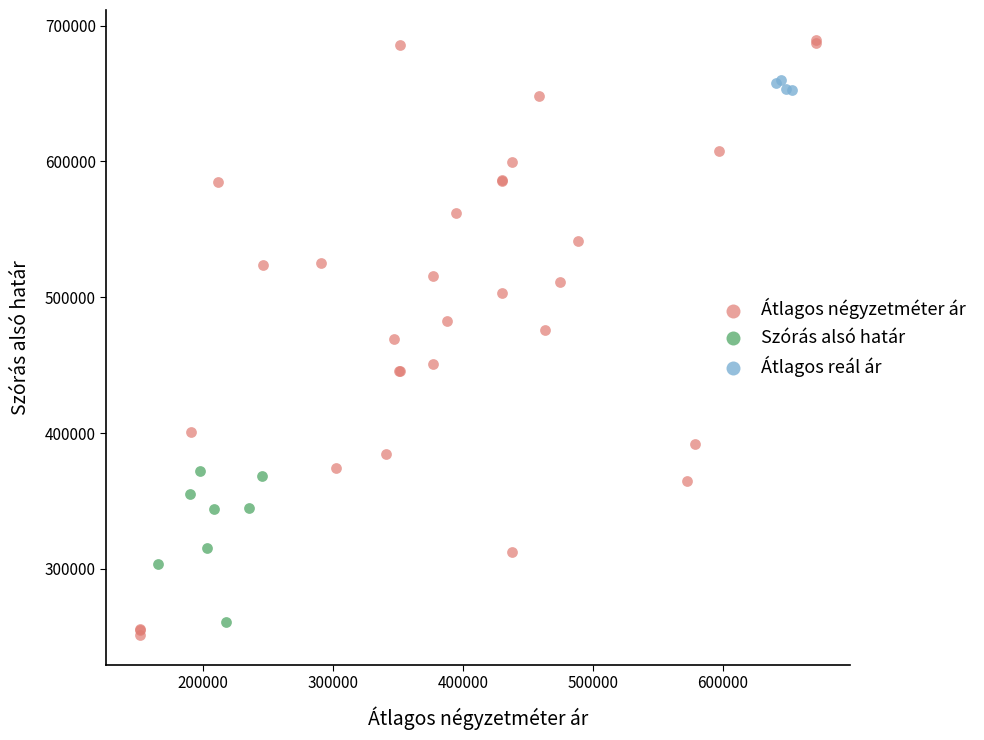

What are all the series names shown in the legend?

Átlagos négyzetméter ár, Szórás alsó határ, Átlagos reál ár